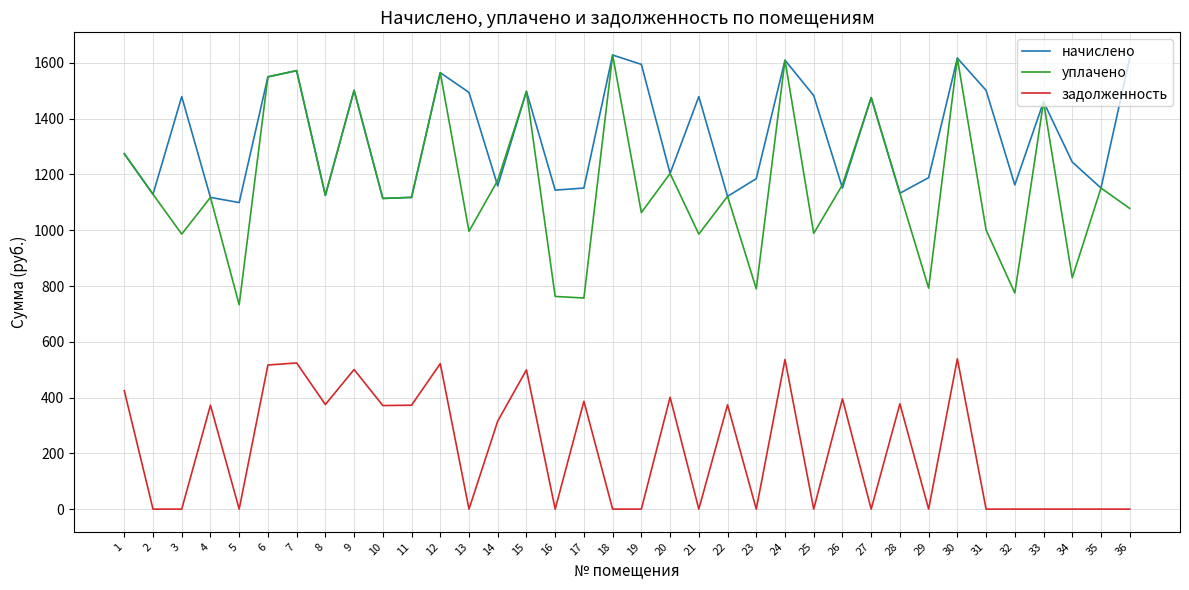

True or false: задолженность and начислено cross at least once.

False